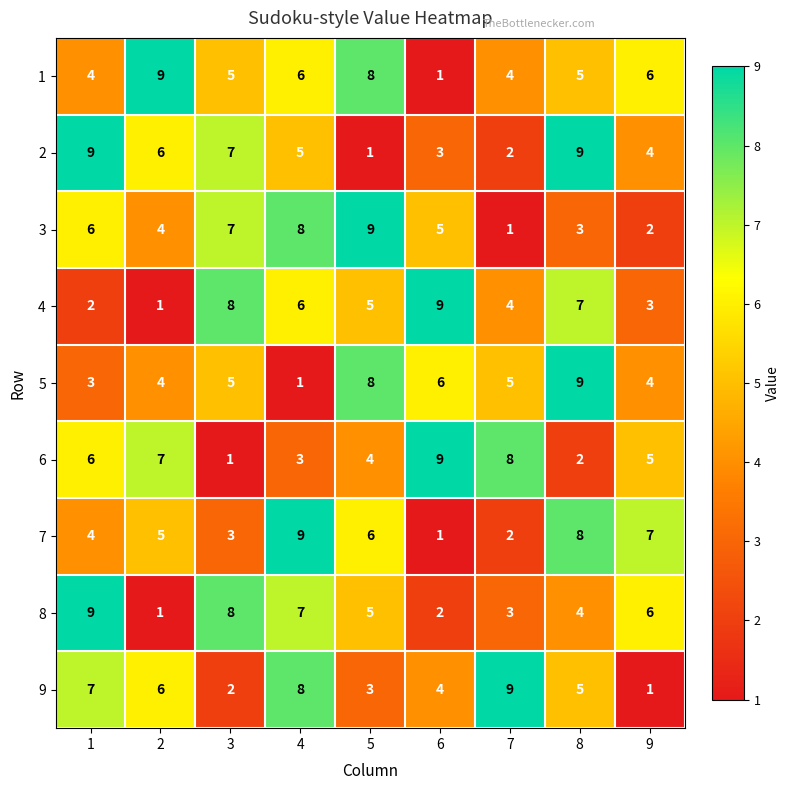

At which label does 4 first exceed 5?

3